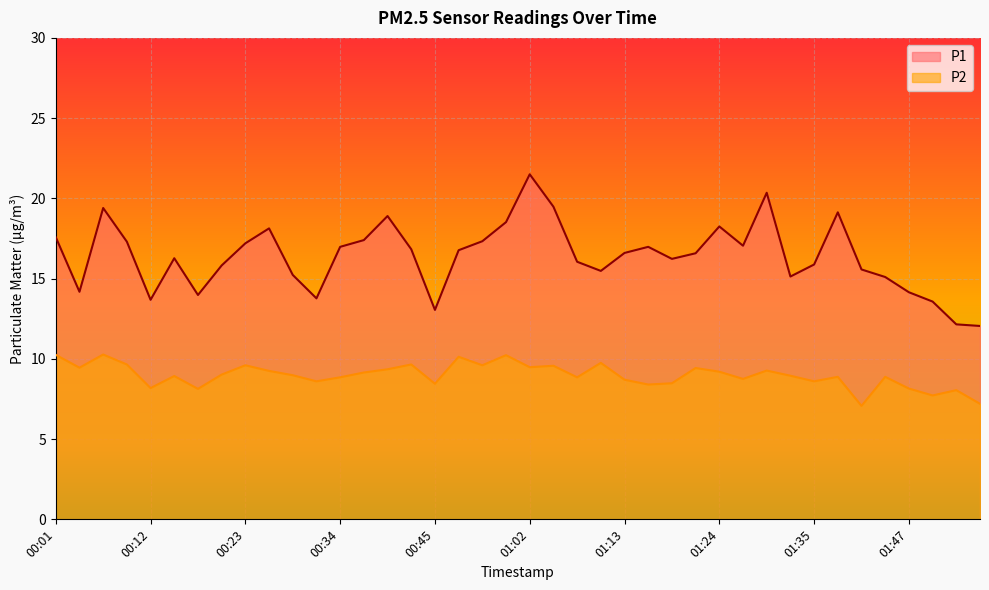

What is the label of the 32nd point from the right?

00:23